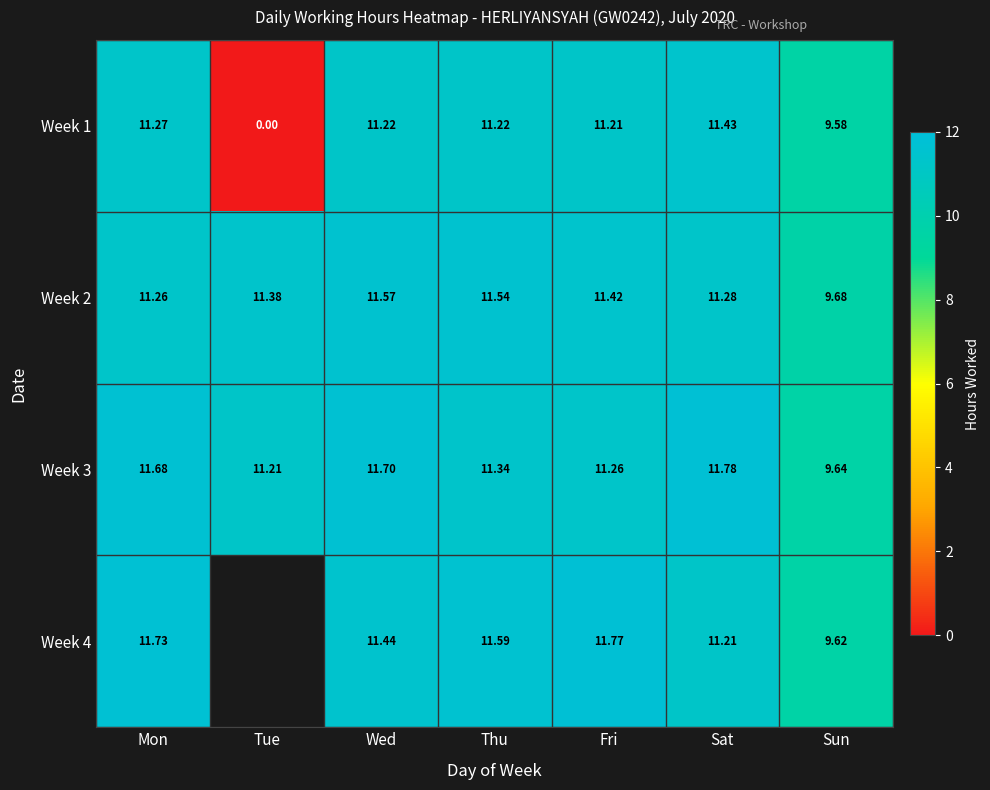

At how many categories does at least one series exceed 5?

7